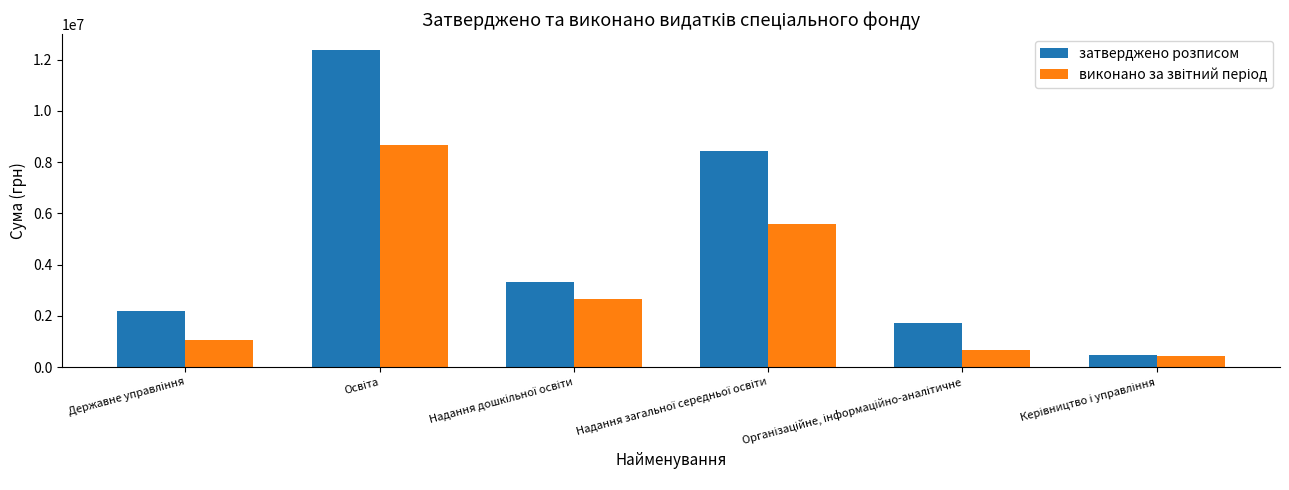

What is the sum of all затверджено розписом values?

28549020.0